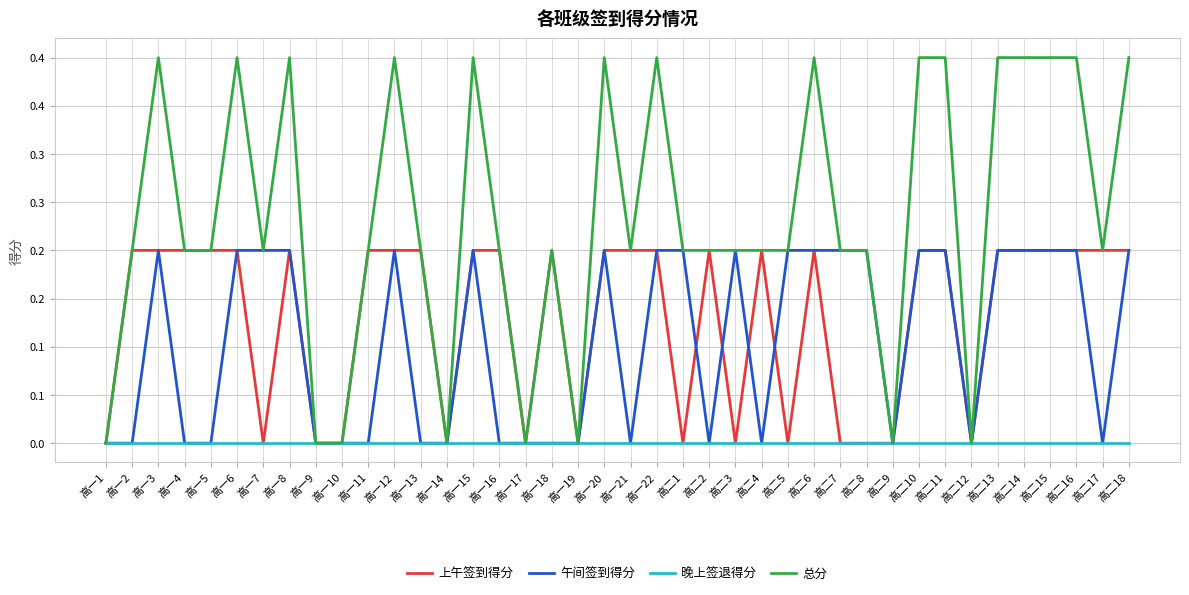

Is this an area chart (filled region under the line)?

No